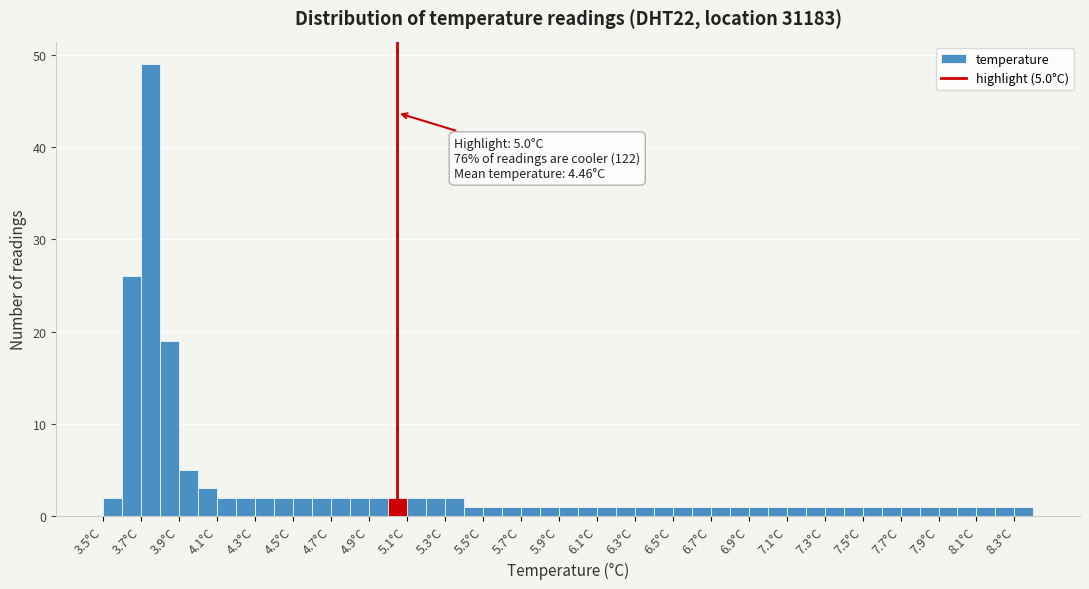

Over which range of the x-axis is the bar tallest?

3.65 to 3.75